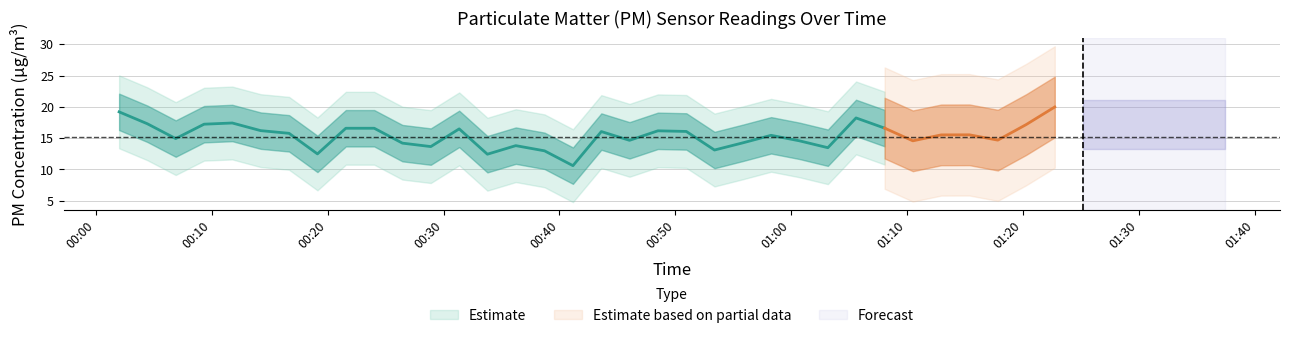

Does the chart display data point markers on the line(s)?

No